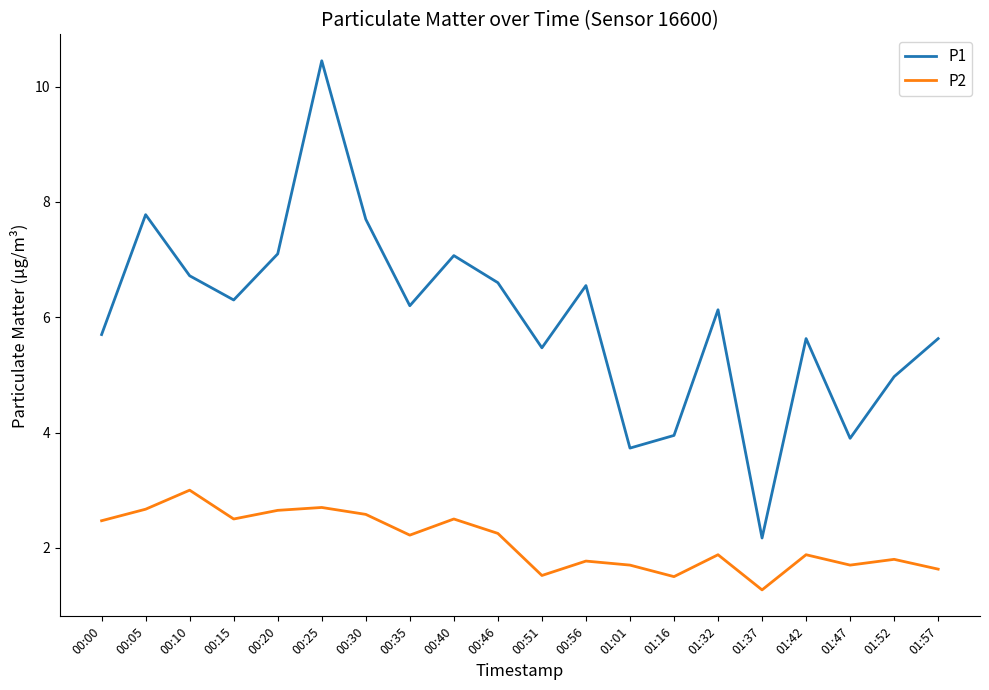

What is the minimum value for P2?

1.3